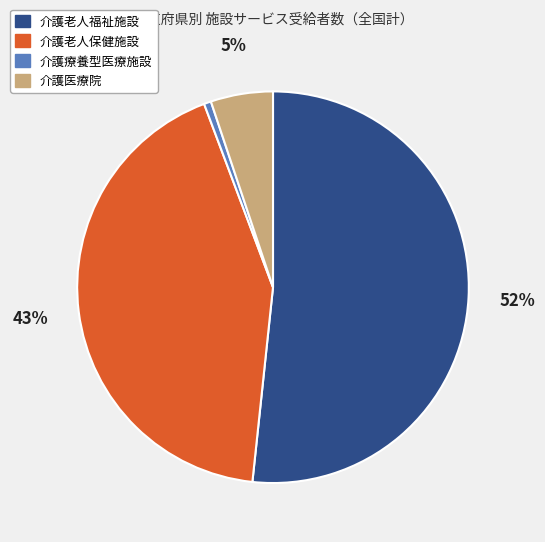

Which category has the smallest portion of the pie?

介護療養型医療施設